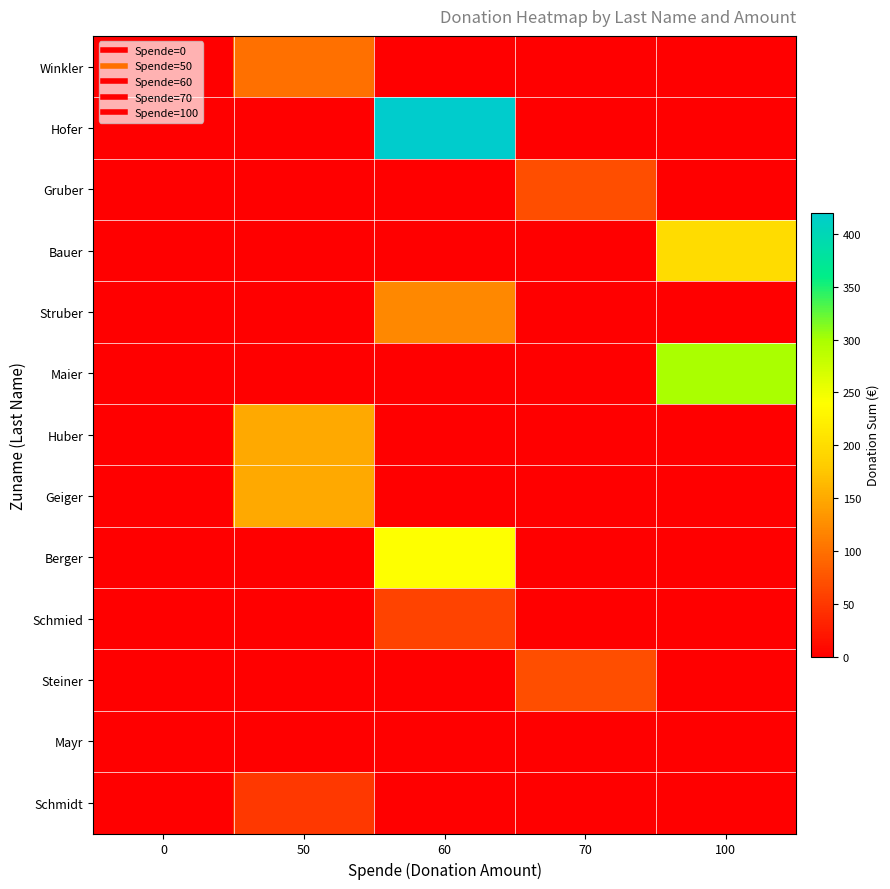

Rank the series at 50 from highest to lowest value.

Huber, Geiger, Winkler, Schmidt, Hofer, Gruber, Bauer, Struber, Maier, Berger, Schmied, Steiner, Mayr